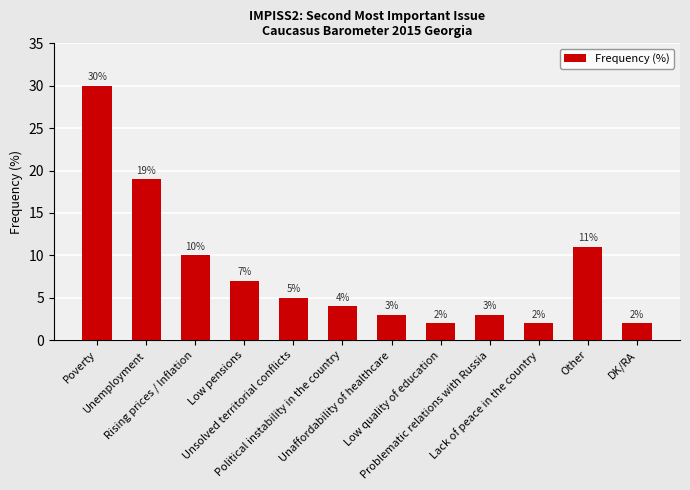

At which label is the value closest to 16?

Unemployment